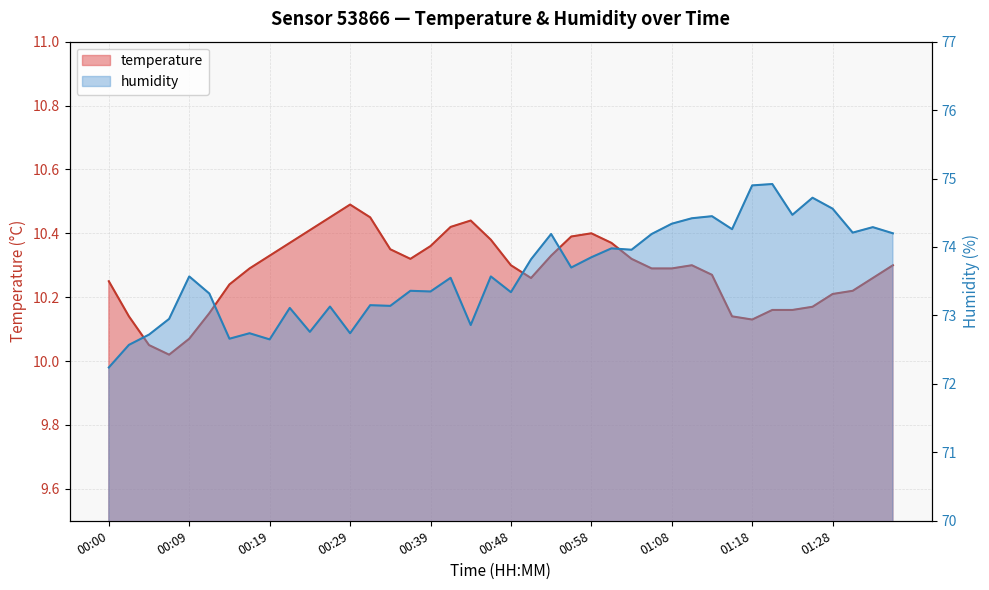

Reading right to left, transcribe all the data shown in this chart.

temperature: 01:36=10.3	01:33=10.3	01:31=10.2	01:28=10.2	01:26=10.2	01:23=10.2	01:21=10.2	01:18=10.1	01:16=10.1	01:13=10.3	01:11=10.3	01:08=10.3	01:06=10.3	01:03=10.3	01:01=10.4	00:58=10.4	00:56=10.4	00:53=10.3	00:51=10.3	00:48=10.3	00:46=10.4	00:43=10.4	00:41=10.4	00:39=10.4	00:36=10.3	00:34=10.3	00:31=10.4	00:29=10.5	00:26=10.4	00:24=10.4	00:22=10.4	00:19=10.3	00:17=10.3	00:14=10.2	00:12=10.2	00:09=10.1	00:07=10.0	00:05=10.1	00:02=10.1	00:00=10.2
humidity: 01:36=74.2	01:33=74.3	01:31=74.2	01:28=74.6	01:26=74.7	01:23=74.5	01:21=74.9	01:18=74.9	01:16=74.3	01:13=74.5	01:11=74.4	01:08=74.3	01:06=74.2	01:03=74.0	01:01=74.0	00:58=73.8	00:56=73.7	00:53=74.2	00:51=73.8	00:48=73.3	00:46=73.6	00:43=72.9	00:41=73.5	00:39=73.3	00:36=73.4	00:34=73.1	00:31=73.2	00:29=72.7	00:26=73.1	00:24=72.8	00:22=73.1	00:19=72.7	00:17=72.7	00:14=72.7	00:12=73.3	00:09=73.6	00:07=73.0	00:05=72.7	00:02=72.6	00:00=72.2